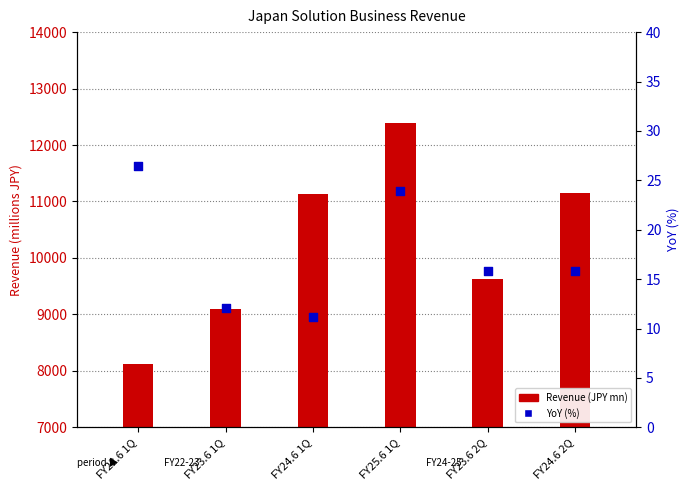

At how many categories does at least one series exceed 1013?

6